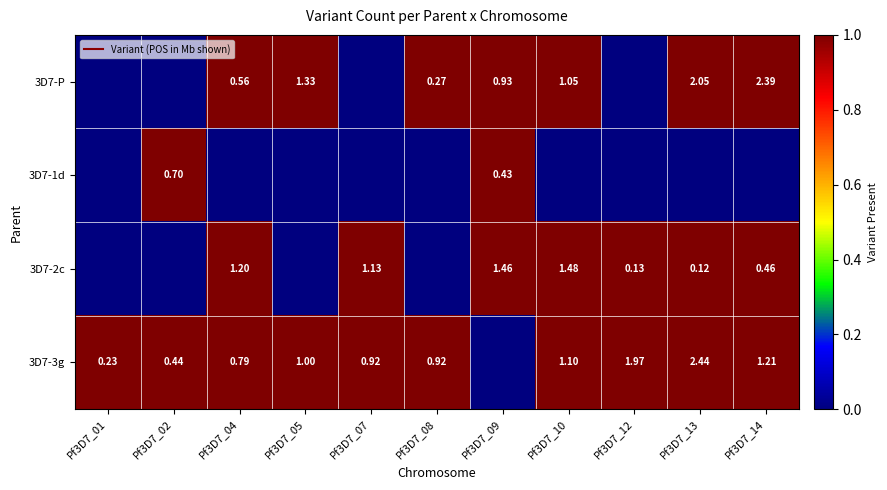

Which label corresponds to the smallest value in the chart?

Pf3D7_01